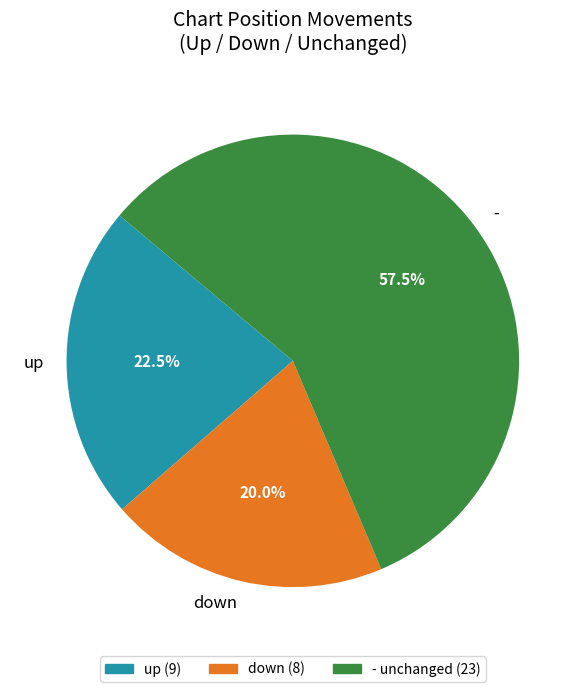

Does - account for over 50% of the chart?

Yes